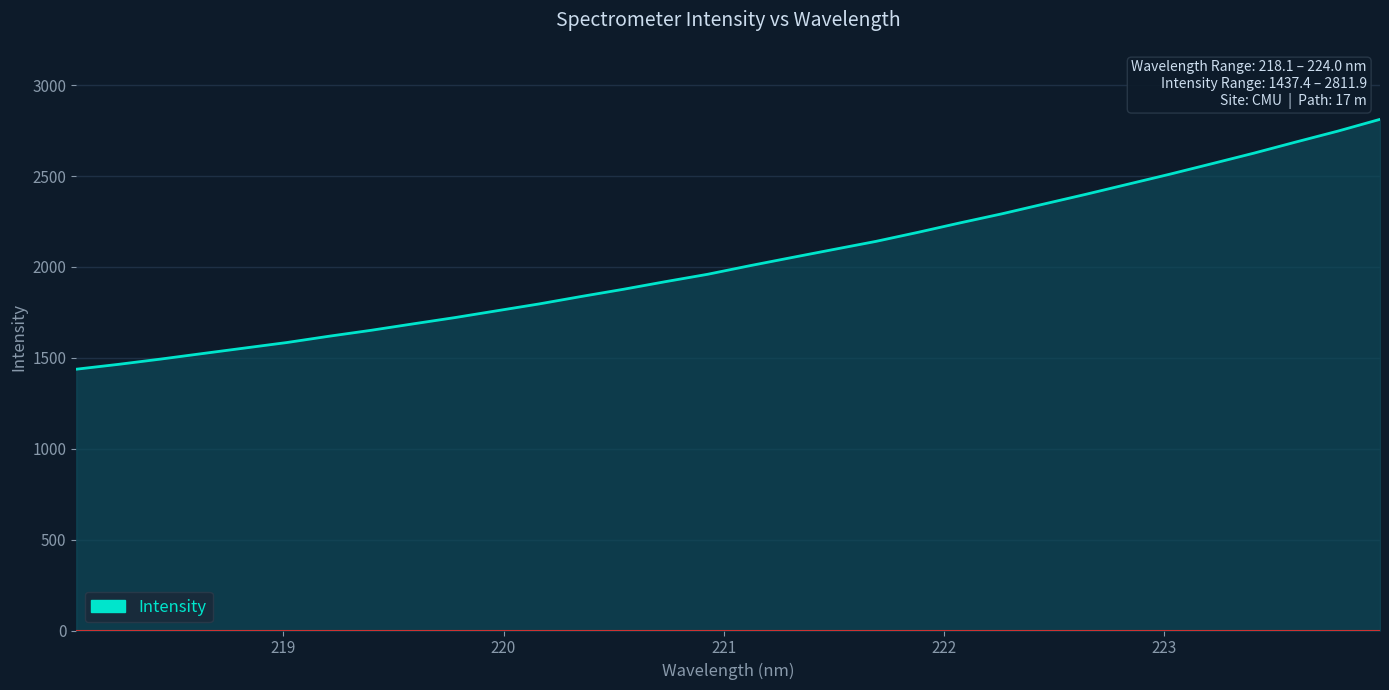

What is the smallest value displayed?

1437.4